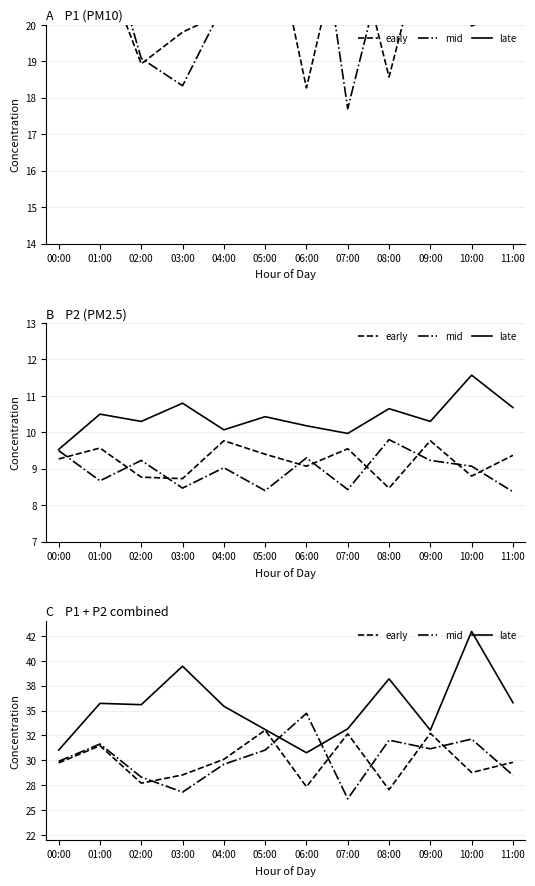

At which label does late reach its peak?

10:00